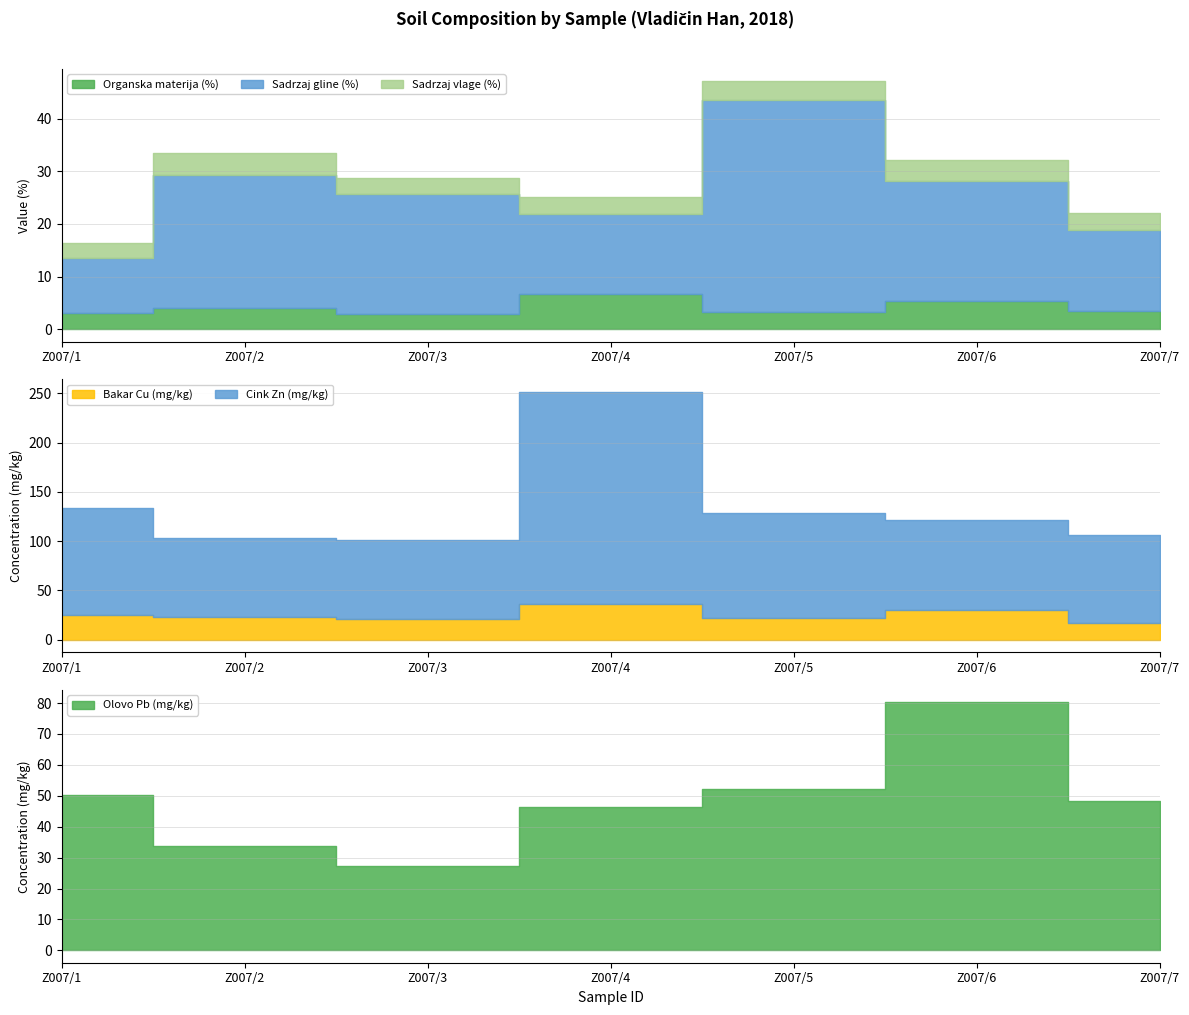

Is the value of Sadrzaj gline (%) at Z007/5 greater than the value of Sadrzaj vlage (%) at Z007/3?

Yes